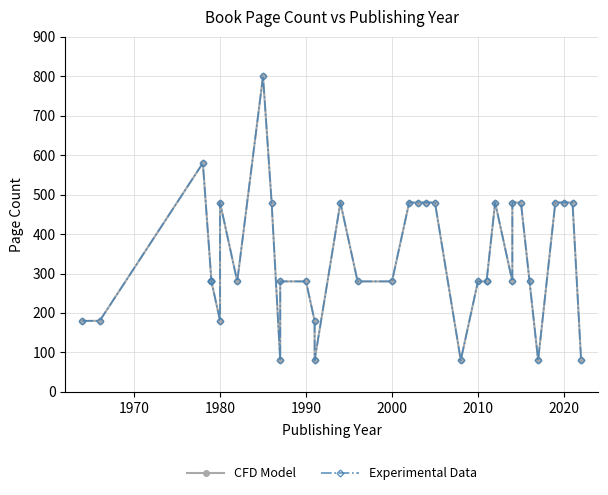

What is the difference between the maximum and minimum values in the Experimental Data series?

720